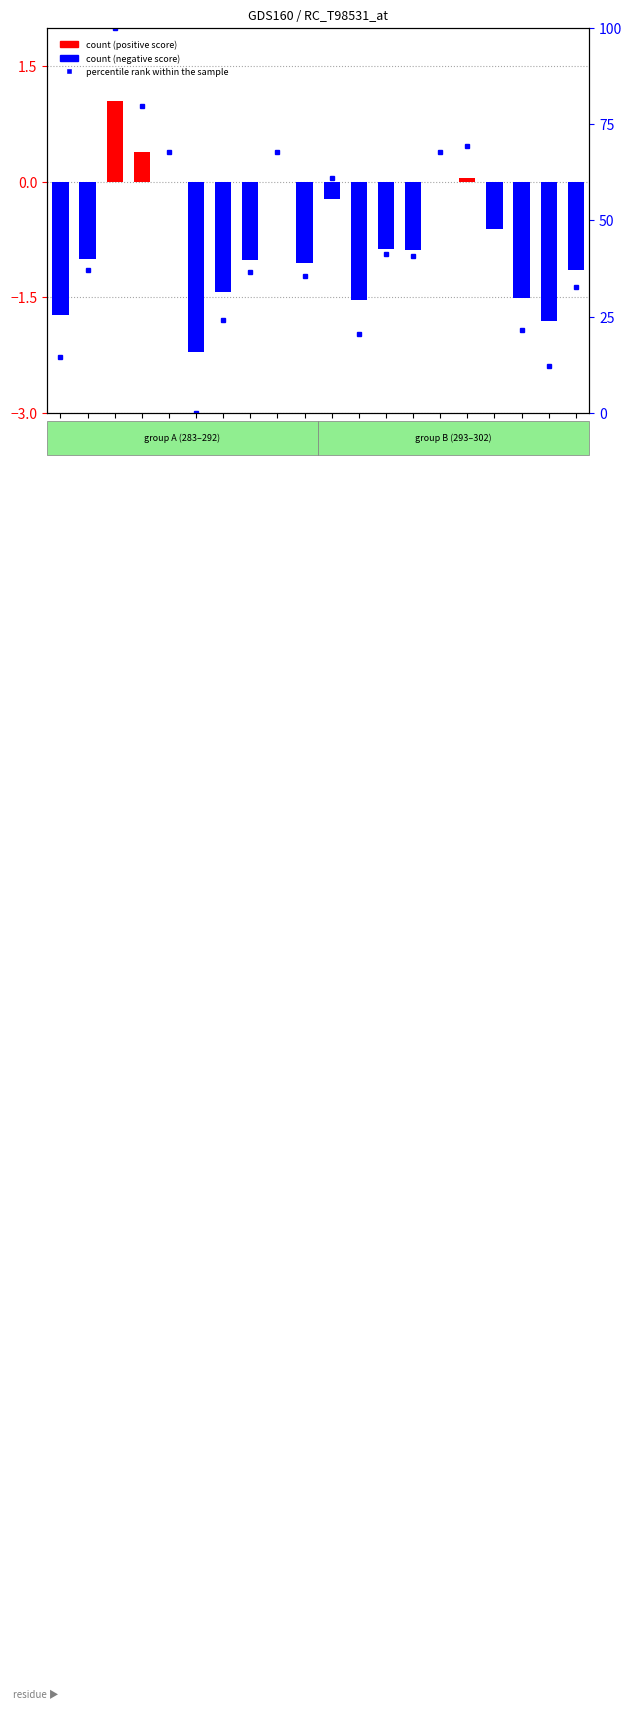

Where does the score series first go above 0?

A285
F